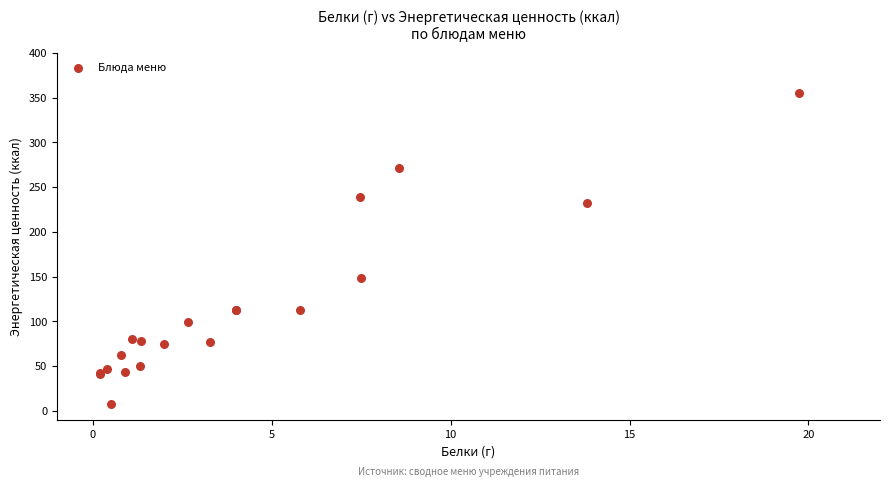

What Y value in the scatter plot is closest to 181?

148.0